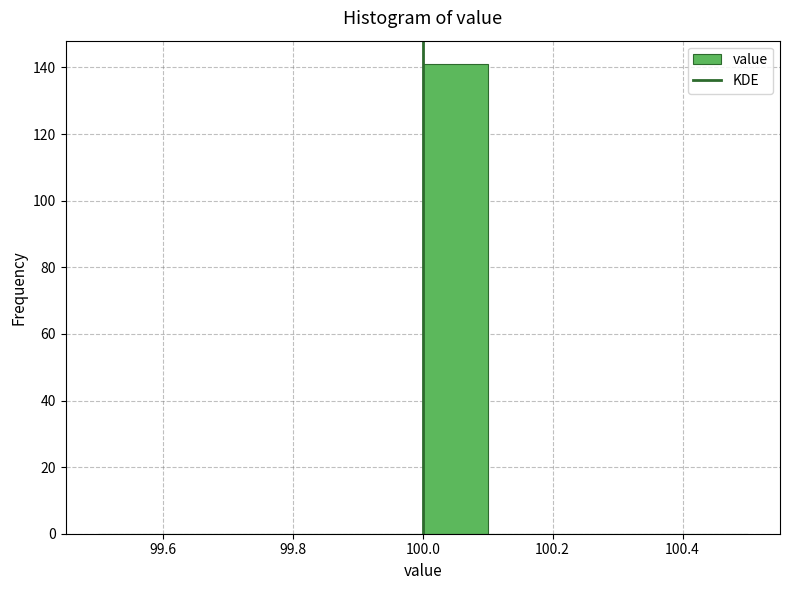

Over which range of the x-axis is the bar tallest?

100.0 to 100.1